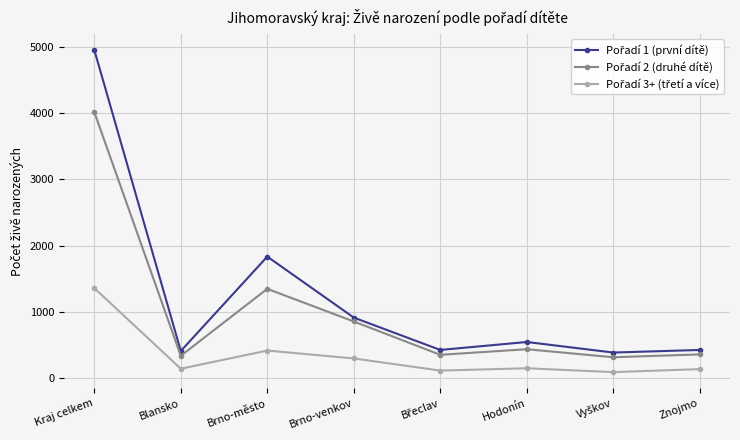

What is the label of the 7th point from the right?

Blansko